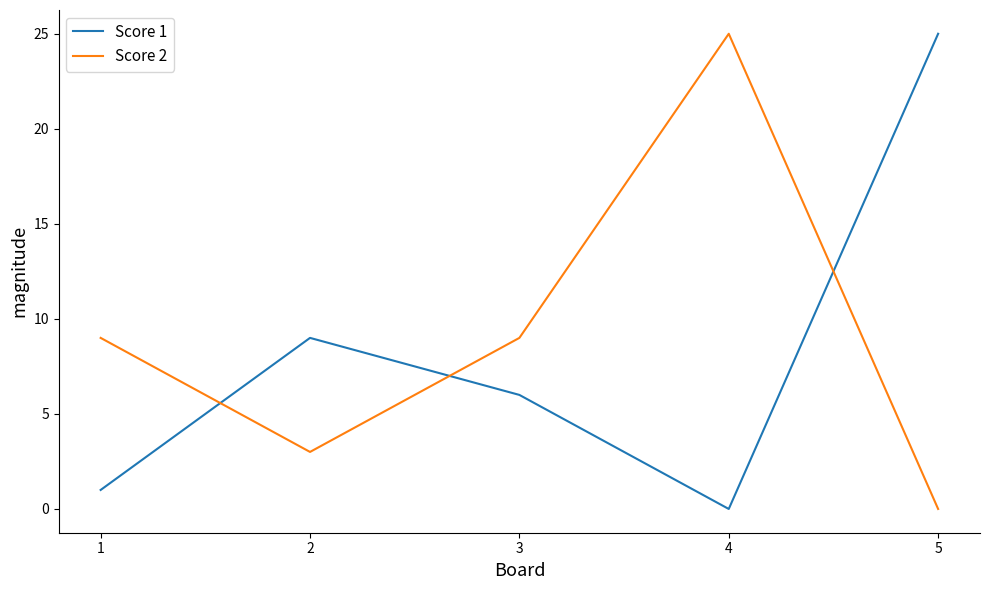

Is the value of Score 2 at 3 greater than the value of Score 1 at 5?

No